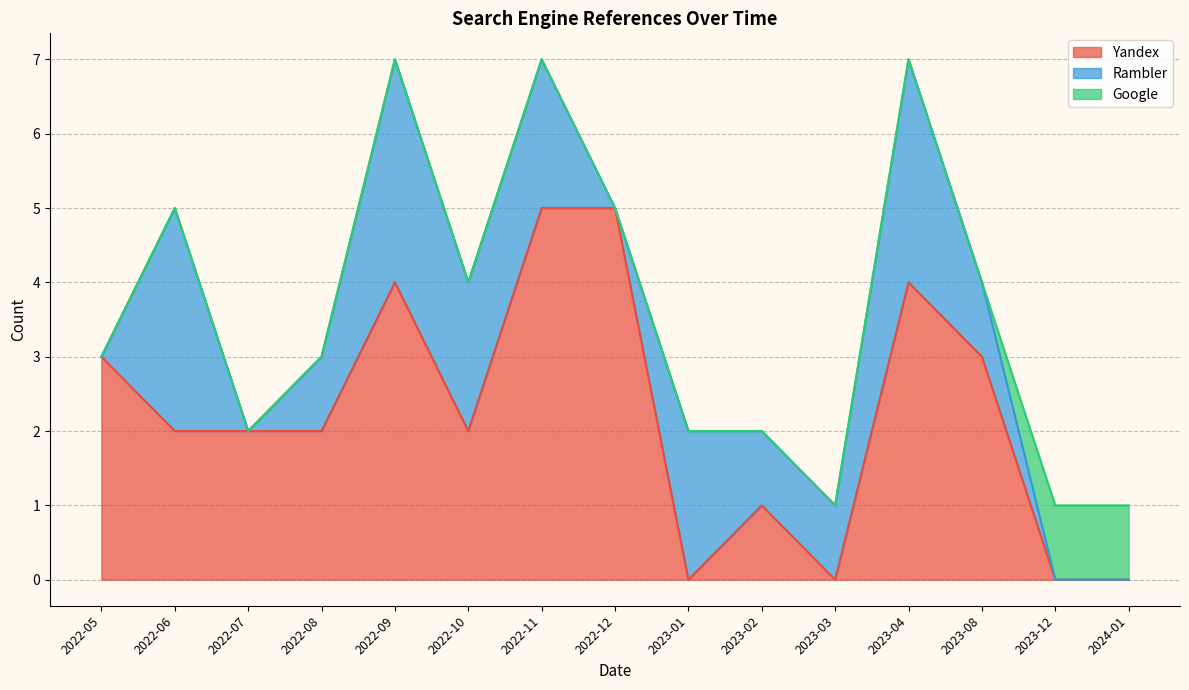

What is the highest value of the Yandex series?

5